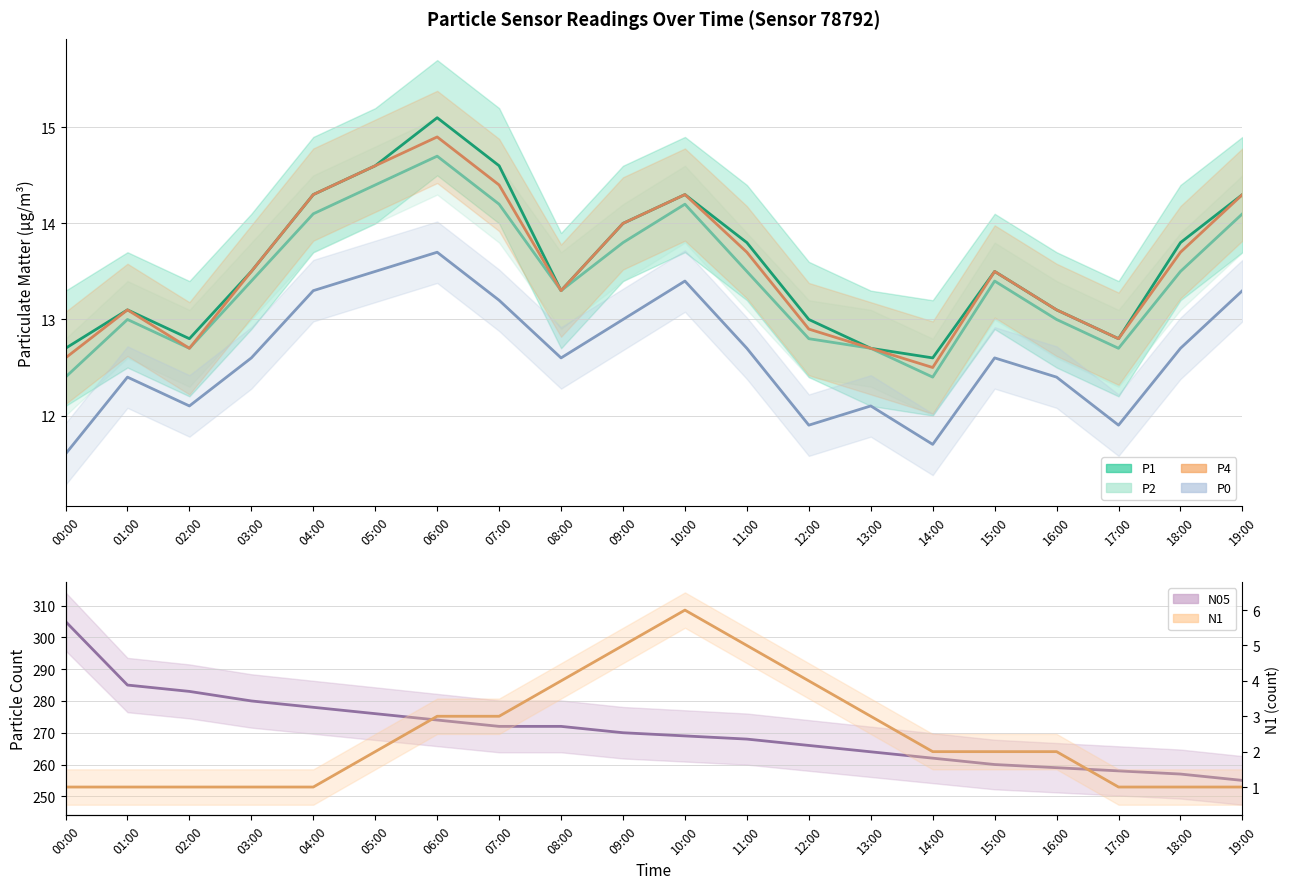

Reading left to right, extract all data points from this chart.

P1: 12.7	13.1	12.8	13.5	14.3	14.6	15.1	14.6	13.3	14.0	14.3	13.8	13.0	12.7	12.6	13.5	13.1	12.8	13.8	14.3
P2: 12.4	13.0	12.7	13.4	14.1	14.4	14.7	14.2	13.3	13.8	14.2	13.5	12.8	12.7	12.4	13.4	13.0	12.7	13.5	14.1
P4: 12.6	13.1	12.7	13.5	14.3	14.6	14.9	14.4	13.3	14.0	14.3	13.7	12.9	12.7	12.5	13.5	13.1	12.8	13.7	14.3
P0: 11.6	12.4	12.1	12.6	13.3	13.5	13.7	13.2	12.6	13.0	13.4	12.7	11.9	12.1	11.7	12.6	12.4	11.9	12.7	13.3
N05: 305.0	285.0	283.0	280.0	278.0	276.0	274.0	272.0	272.0	270.0	269.0	268.0	266.0	264.0	262.0	260.0	259.0	258.0	257.0	255.0
N1: 1.0	1.0	1.0	1.0	1.0	2.0	3.0	3.0	4.0	5.0	6.0	5.0	4.0	3.0	2.0	2.0	2.0	1.0	1.0	1.0